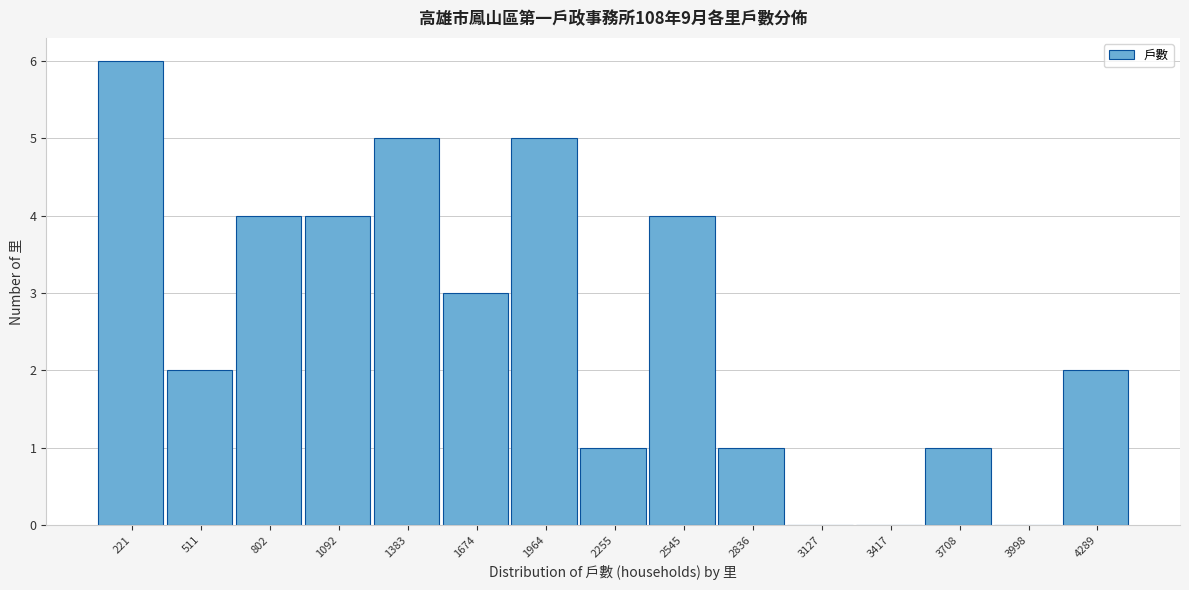

Reading left to right, what are all the values shown in this chart?

221=6	511=2	802=4	1092=4	1383=5	1674=3	1964=5	2255=1	2545=4	2836=1	3127=0	3417=0	3708=1	3998=0	4289=2